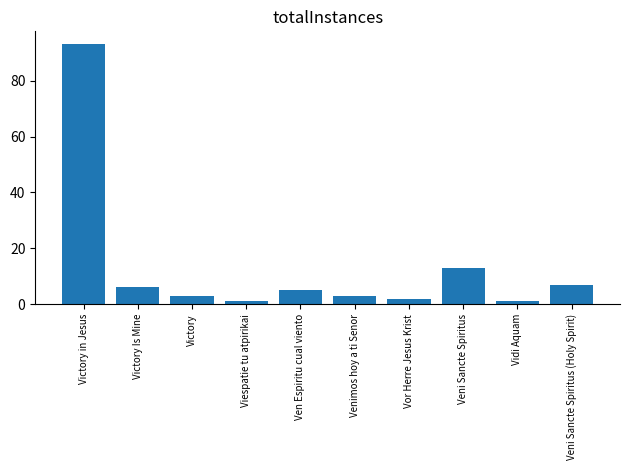

What is the label of the 10th bar from the left?

Veni Sancte Spiritus (Holy Spirit)